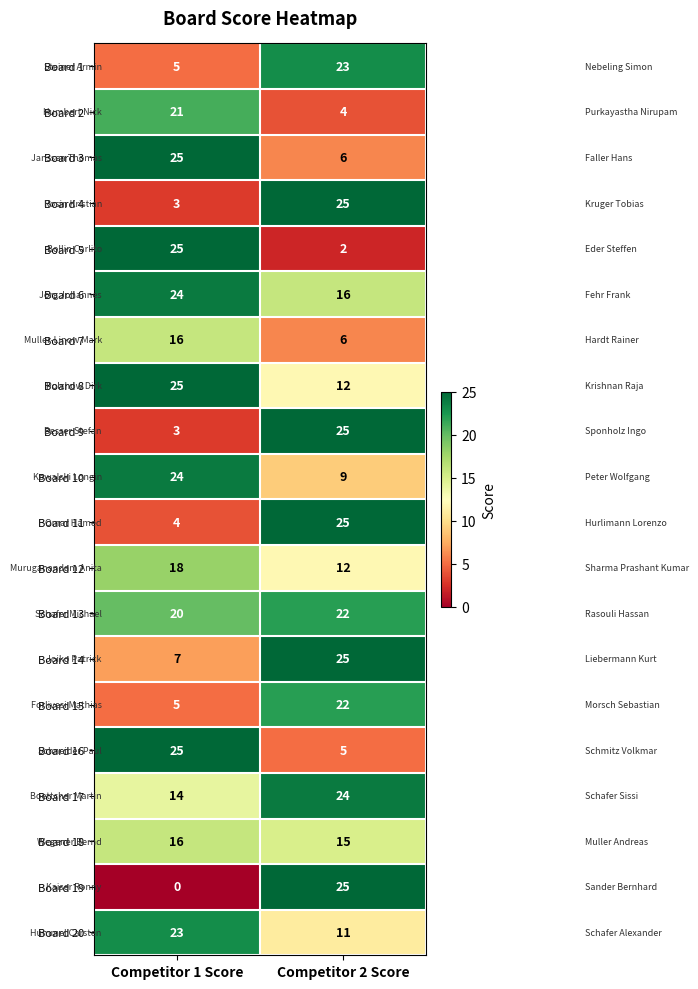

What is the maximum value shown in the chart?

25